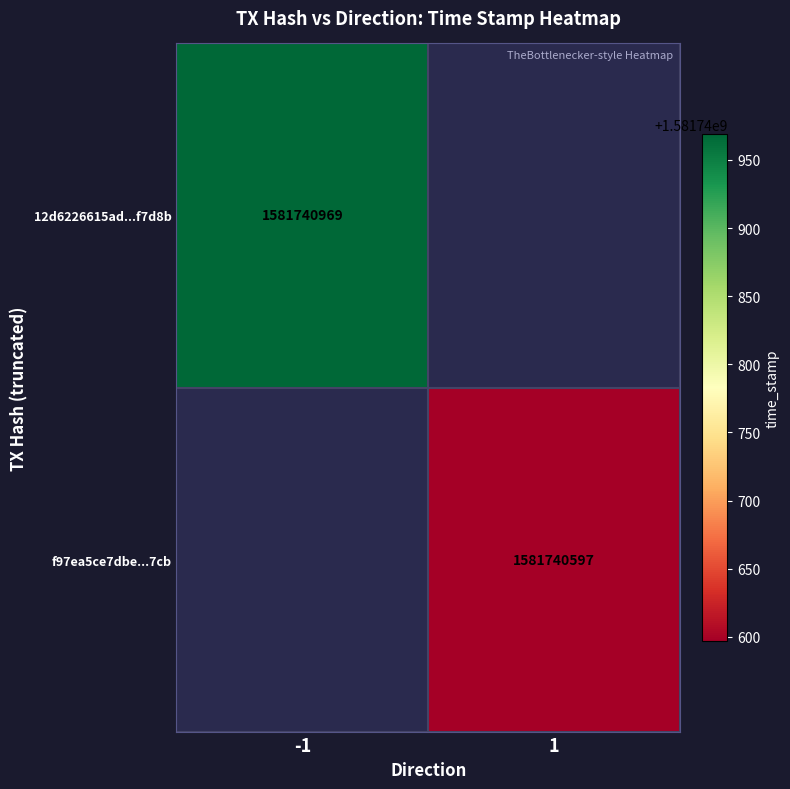

Is the value of f97ea5ce7dbe4b9a5f1175c216aceab0cf527cb at time_stamp greater than the value of 12d6226615ad0792a365f86c061f8a9101f7d8b at time_stamp?

No